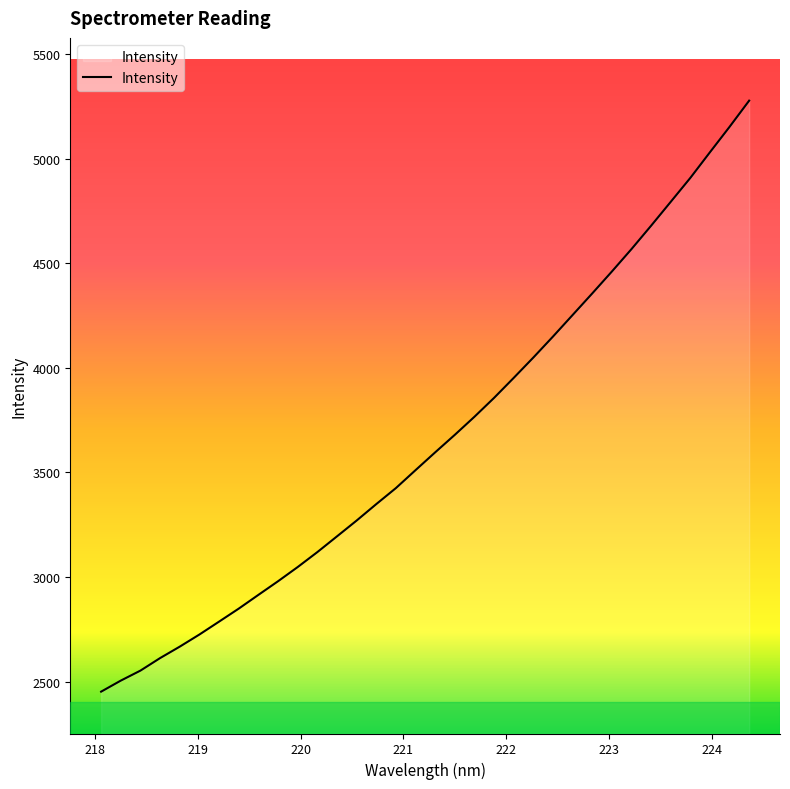

What is the difference between the maximum and minimum values?

2824.5